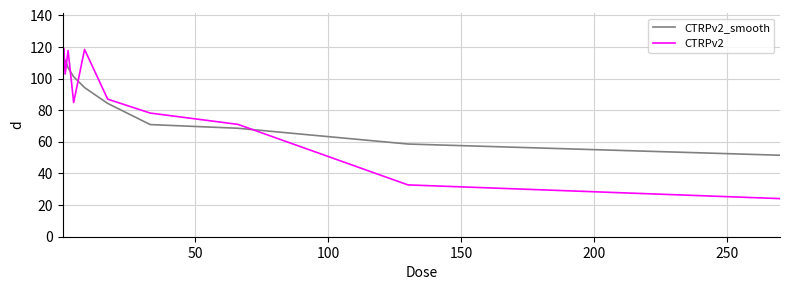

After their last crossing, which series has the higher values: CTRPv2 or CTRPv2_smooth?

CTRPv2_smooth